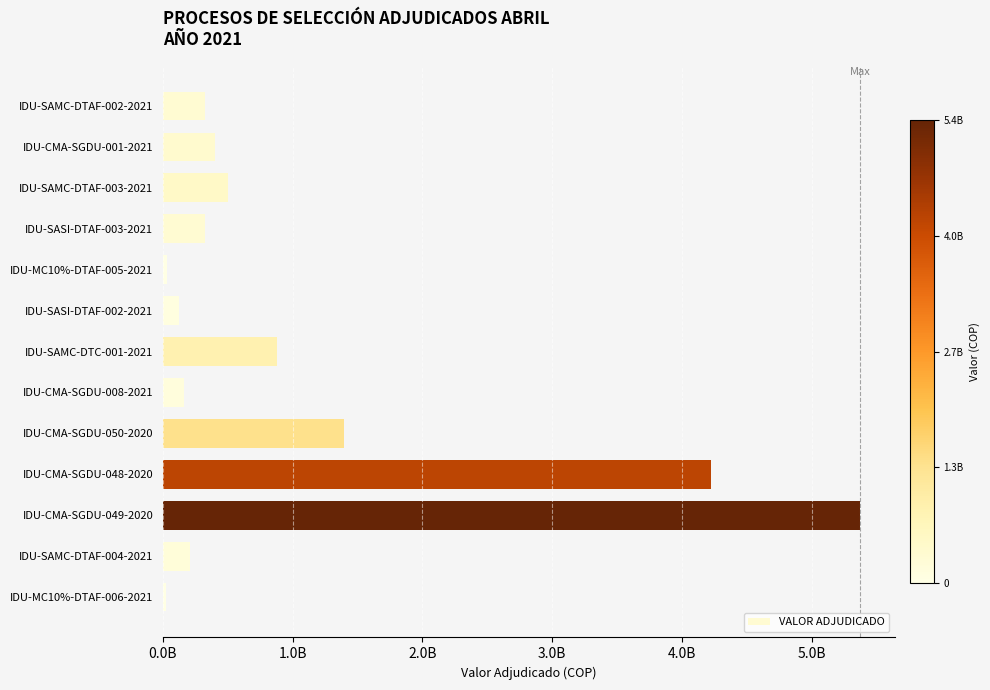

Does the chart contain any negative values?

No